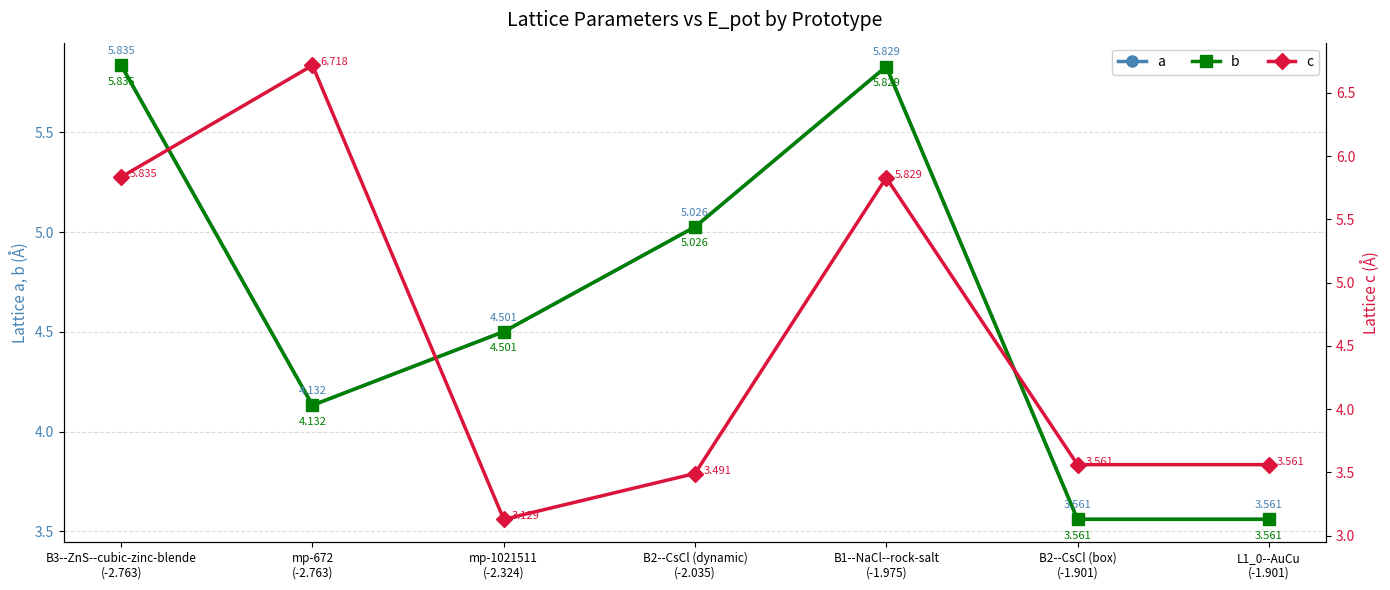

What is the difference between the a values at B2--CsCl (dynamic)
(-2.035) and L1_0--AuCu
(-1.901)?

1.5